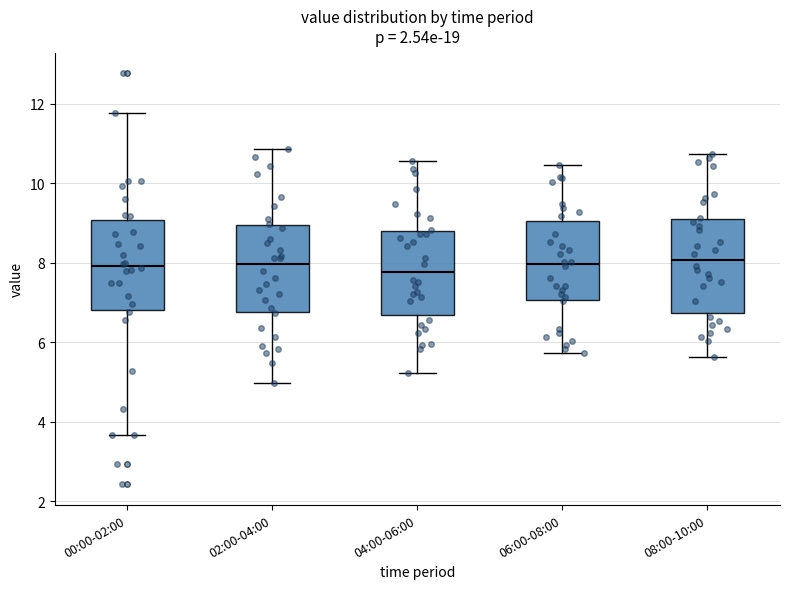

Reading left to right, transcribe this box plot: for each box, give where its median line is, the range the box spans, and where its two whiskers end, as read against the y-axis. The values are not printed on the chart, so give them approximately, as read against the axis.

00:00-02:00: median 8.0, box 6.8 to 9.0, whiskers 3.6 to 11.8
02:00-04:00: median 8.0, box 6.8 to 9.0, whiskers 5.0 to 10.8
04:00-06:00: median 7.8, box 6.6 to 8.8, whiskers 5.2 to 10.6
06:00-08:00: median 8.0, box 7.0 to 9.0, whiskers 5.8 to 10.4
08:00-10:00: median 8.0, box 6.8 to 9.2, whiskers 5.6 to 10.8